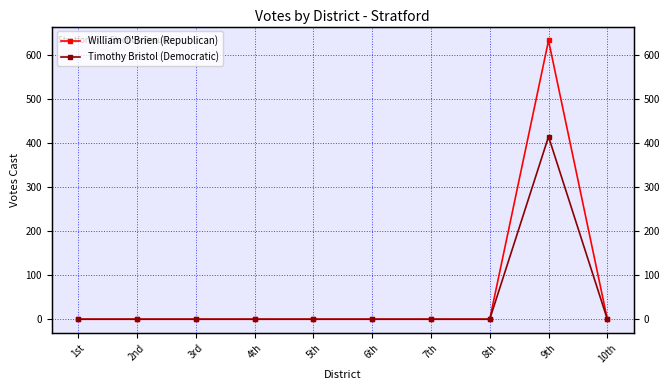

Which series has the largest total across all categories?

William O'Brien (Republican)